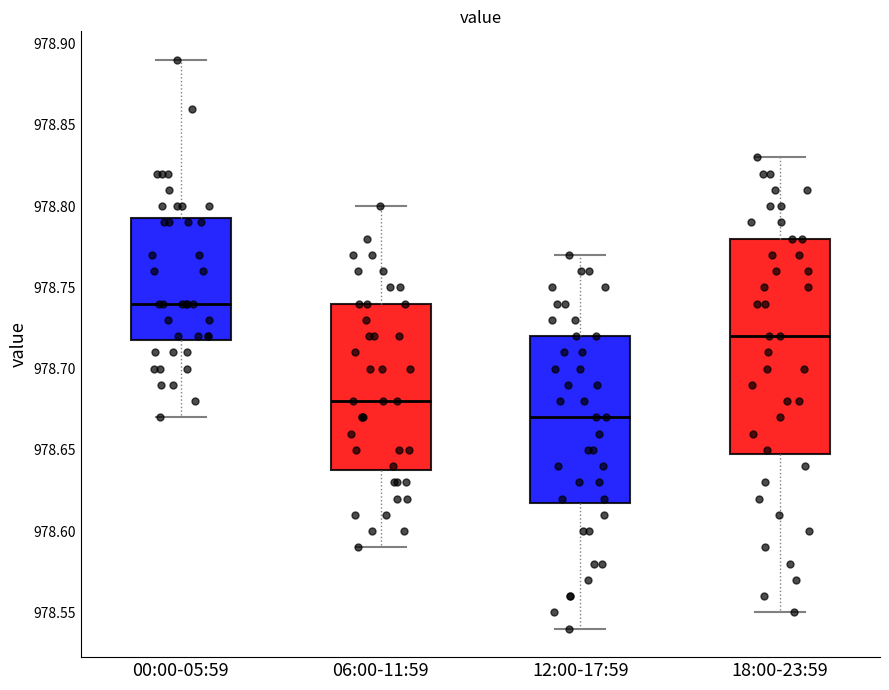

Reading left to right, read every box against the y-axis: the position of its median line, the range the box covers, and the ends of its whiskers. The values are not printed on the chart, so give them approximately, as read against the axis.

00:00-05:59: median 978.740, box 978.720 to 978.795, whiskers 978.670 to 978.890
06:00-11:59: median 978.680, box 978.640 to 978.740, whiskers 978.590 to 978.800
12:00-17:59: median 978.670, box 978.620 to 978.720, whiskers 978.540 to 978.770
18:00-23:59: median 978.720, box 978.650 to 978.780, whiskers 978.550 to 978.830